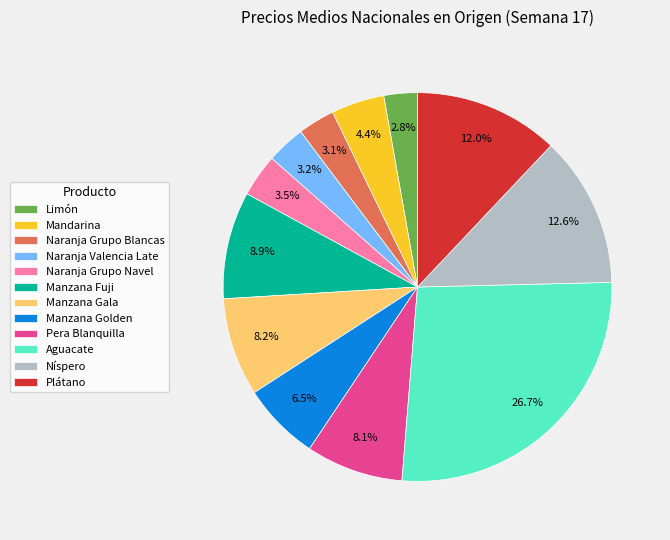

Which has a higher value, Manzana Gala or Plátano?

Plátano